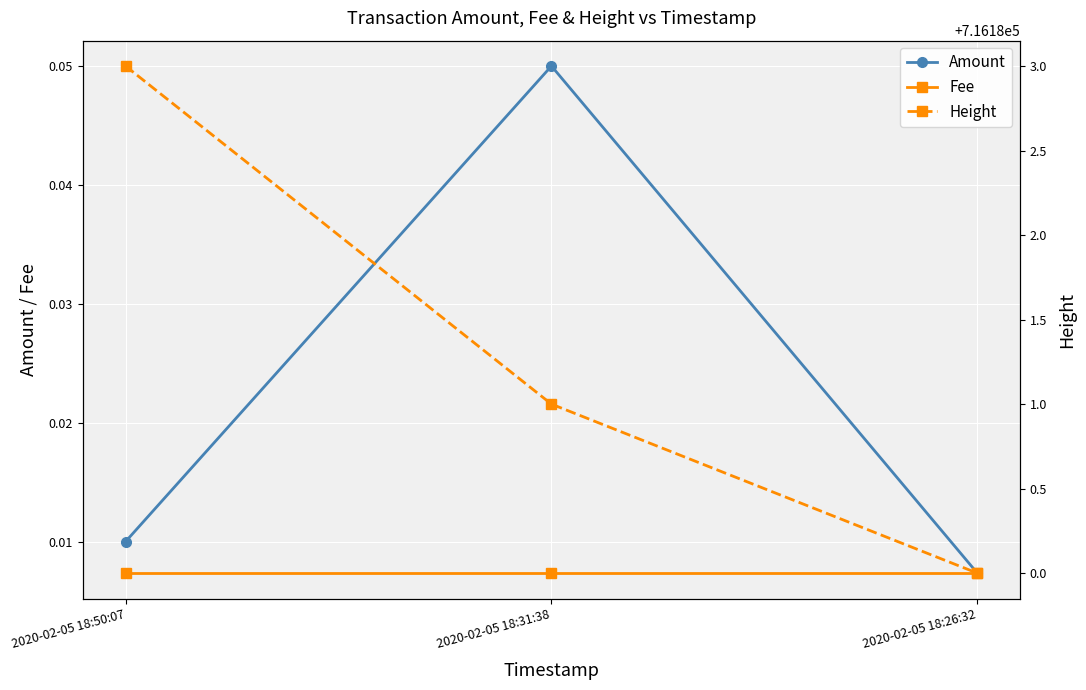

Which category has the highest value across all series?

2020-02-05 18:50:07